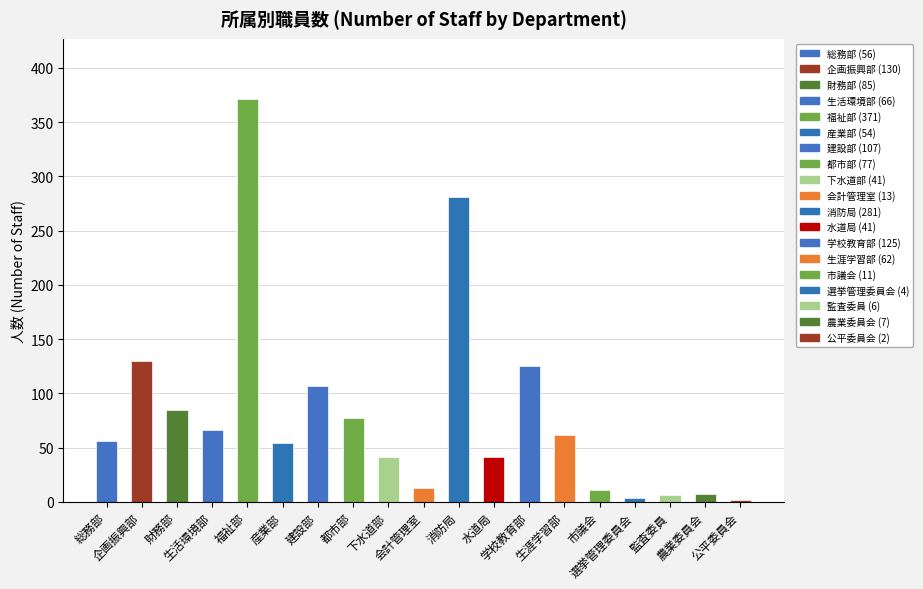

True or false: the data shows 54 at 産業部.

True